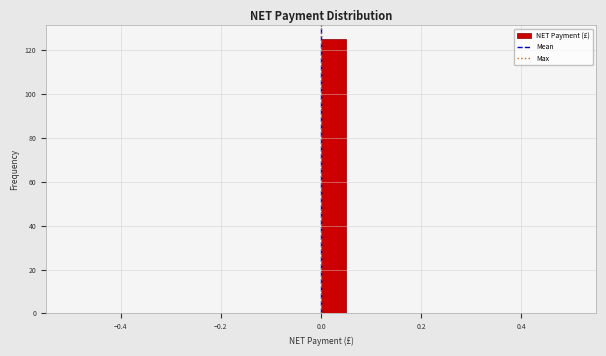

Read against the x-axis, roughly where is the centre of the tallest bar?

0.02